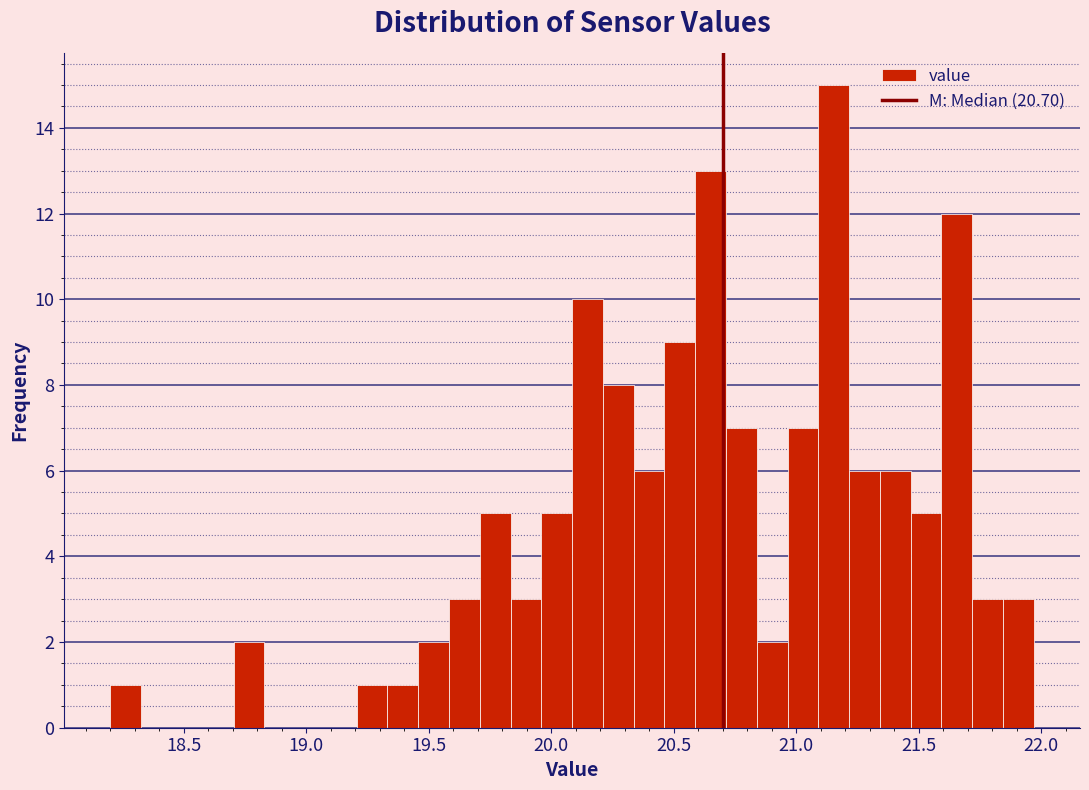

Around what value on the x-axis is the tallest bar? Give the approximate position of its centre, as read against the axis.

21.15